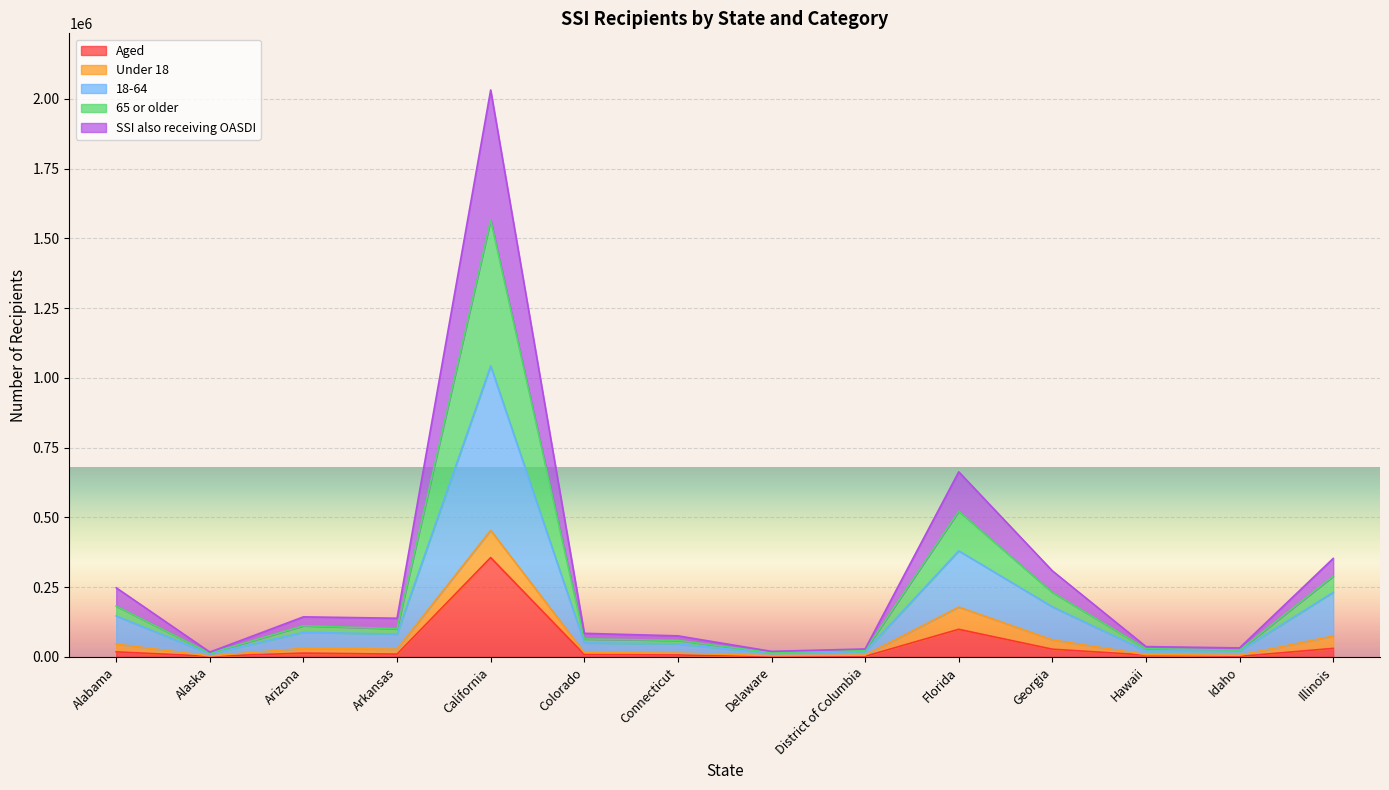

At which category is the sum across all series the highest?

California